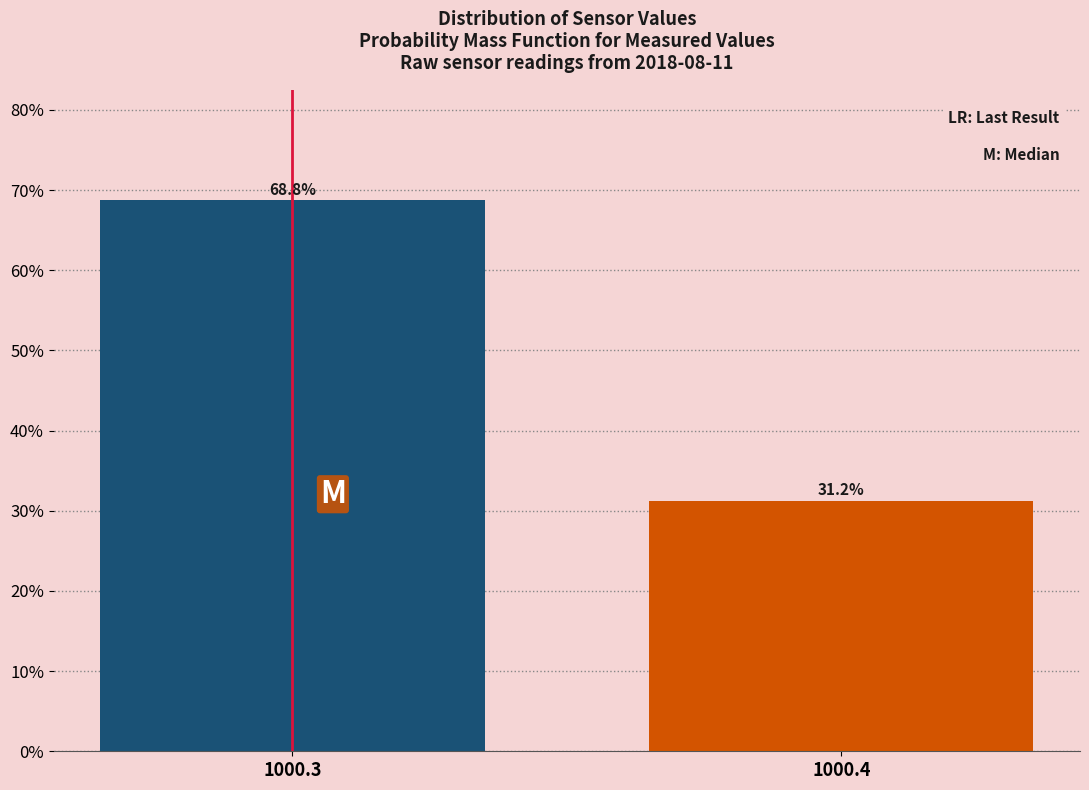

Is it true that the value at 1000.3 is 27.6?

False